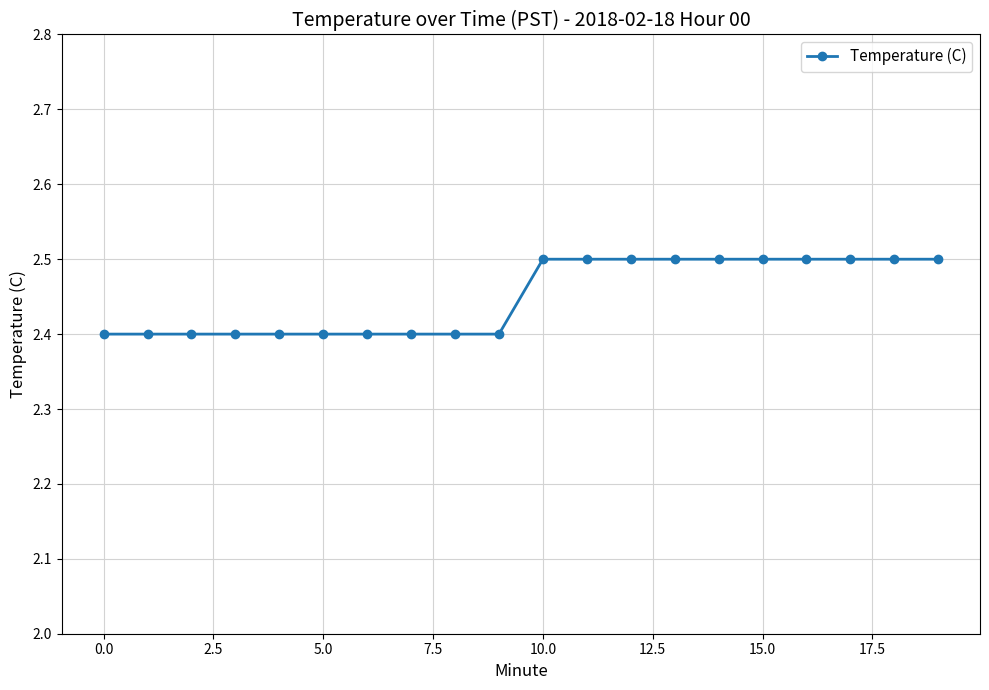

Count the values in the range 2 to 3.

20